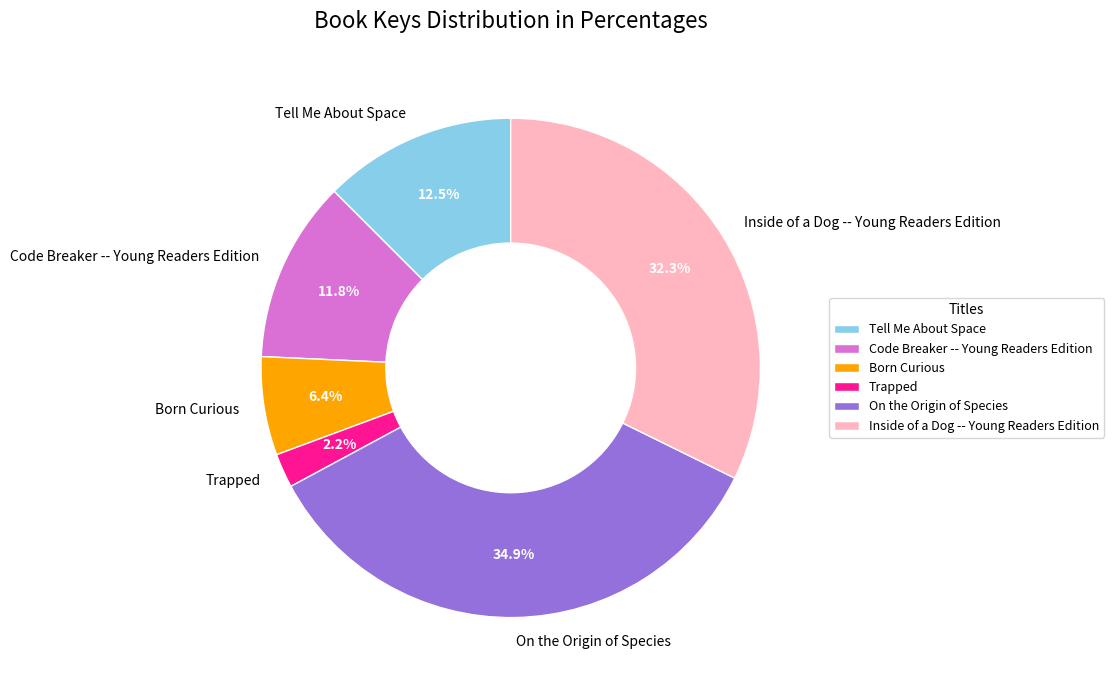

Between Trapped and On the Origin of Species, which is larger?

On the Origin of Species